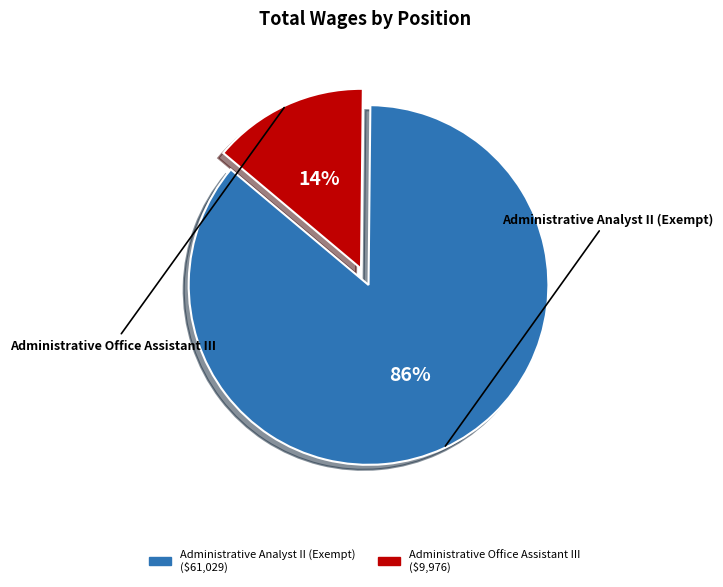

To the nearest percent, what is the combined percentage of Administrative Analyst II (Exempt) and Administrative Office Assistant III?

100%